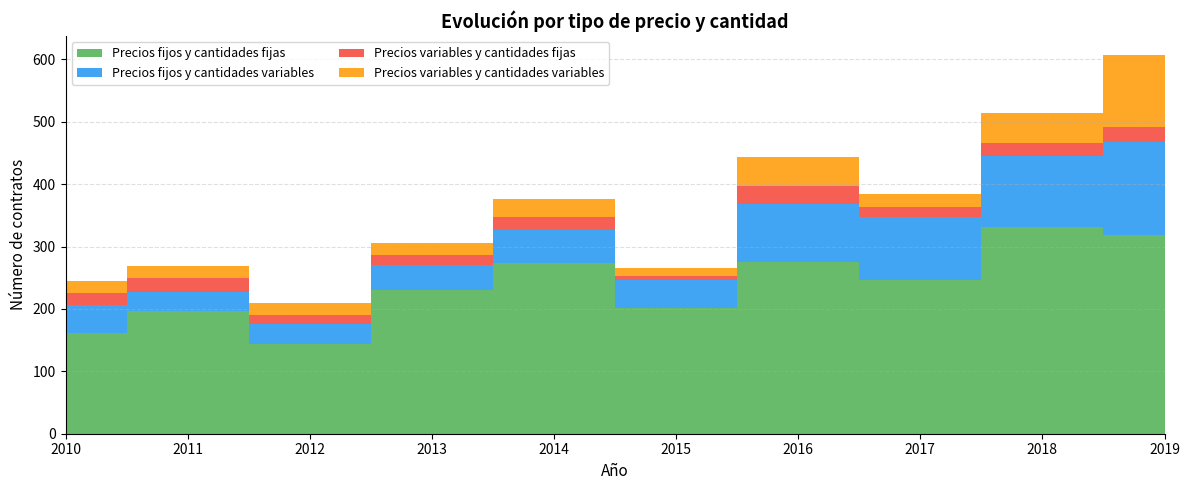

Reading left to right, what are all the values shown in this chart?

Precios fijos y cantidades fijas: 161	197	144	231	274	202	275	247	331	319
Precios fijos y cantidades variables: 46	30	32	40	52	45	93	101	114	149
Precios variables y cantidades fijas: 19	23	15	15	22	6	29	16	21	23
Precios variables y cantidades variables: 19	18	19	20	28	13	46	20	48	116